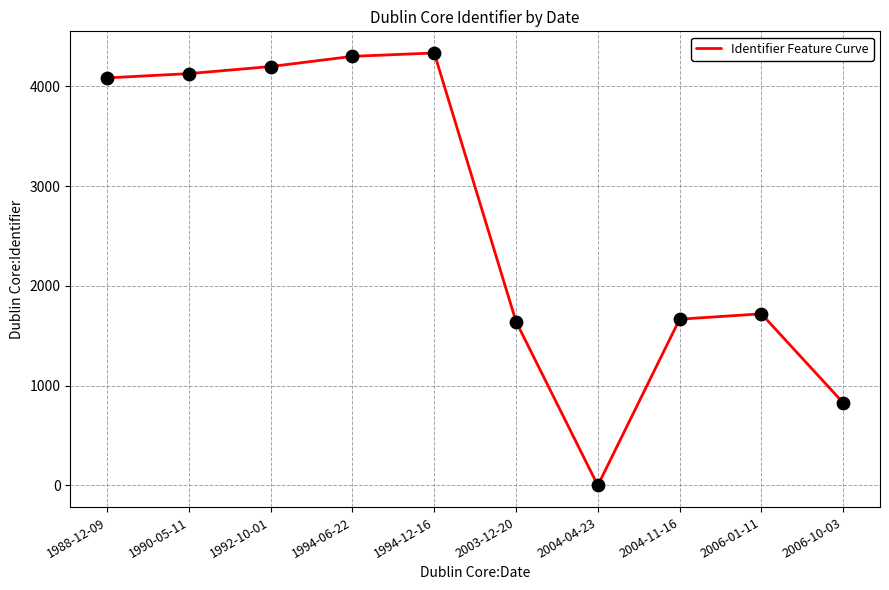

Which has a higher value, 1988-12-09 or 1990-05-11?

1990-05-11